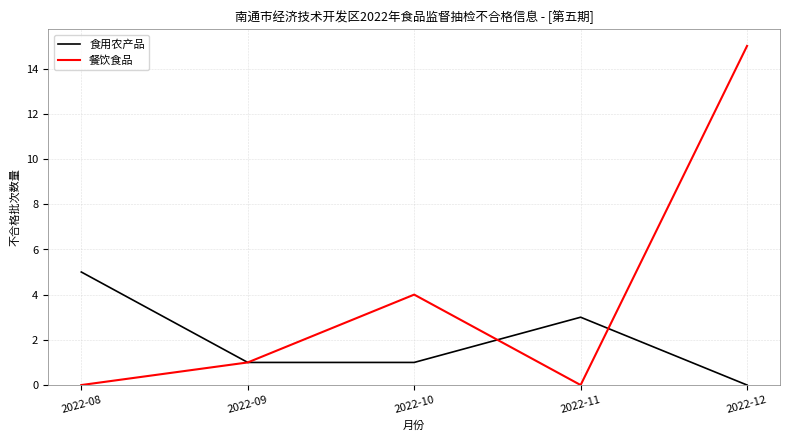

Which category has the highest value in the 食用农产品 series?

2022-08